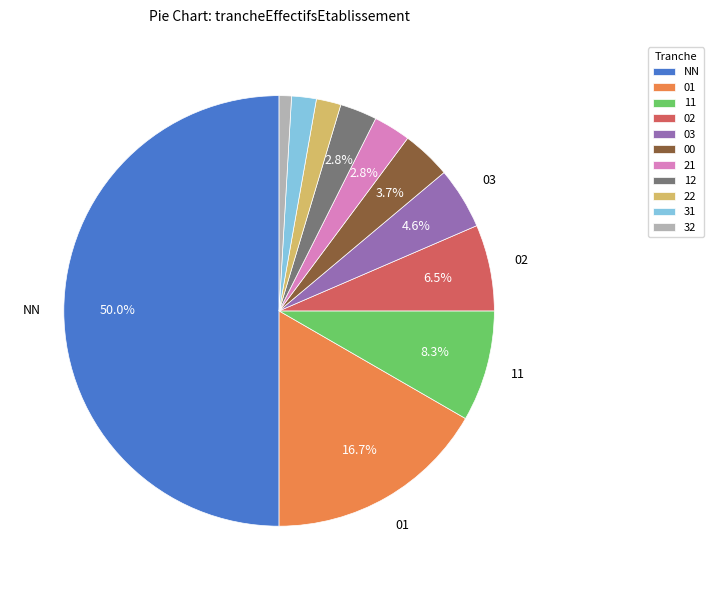

Combined, do 32 and 02 account for over 50%?

No